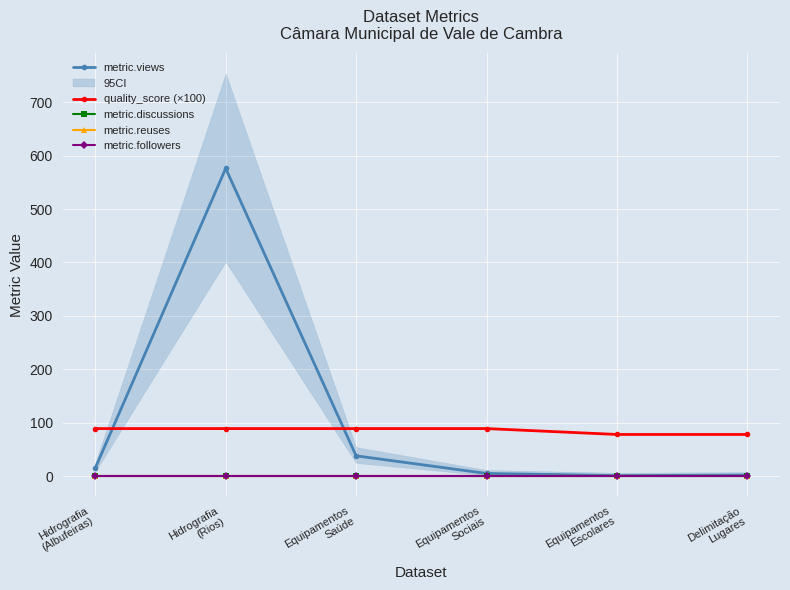

What is the difference between the highest and lowest values at Equipamentos
Saúde?

89